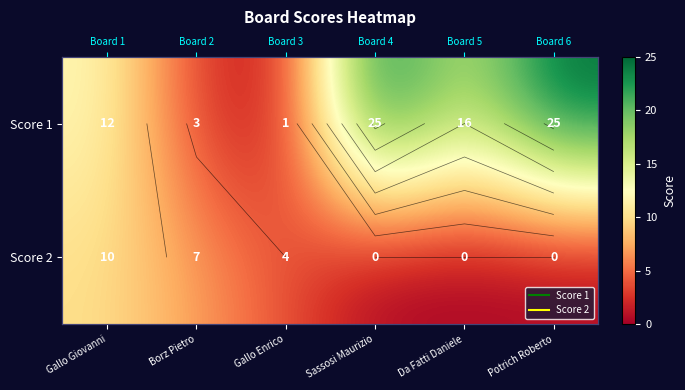

Rank the series by their maximum value, from lowest to highest.

Score 2, Score 1